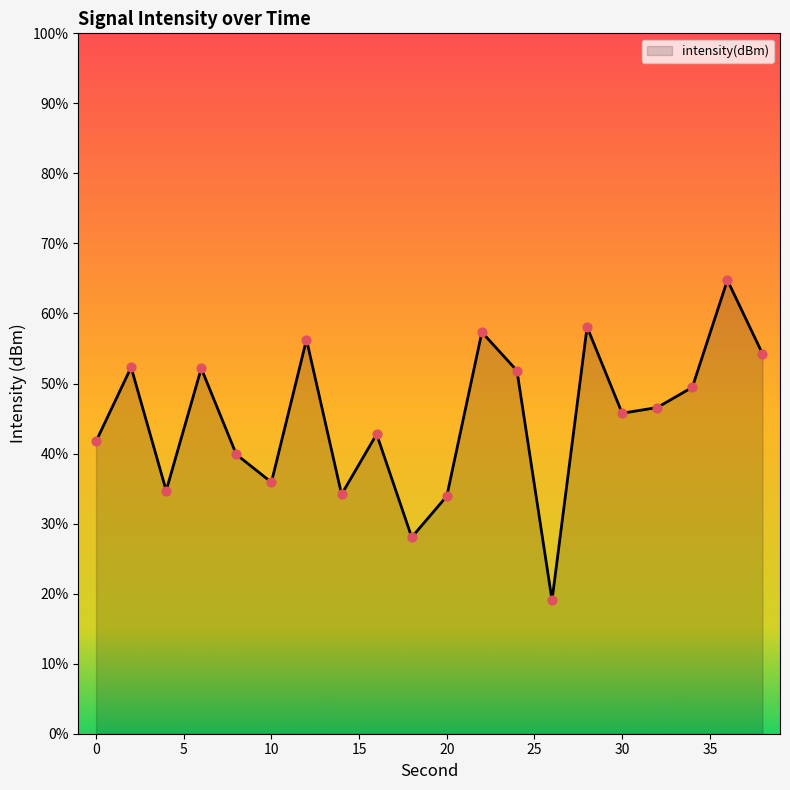

What is the difference between the maximum and minimum values?

45.7